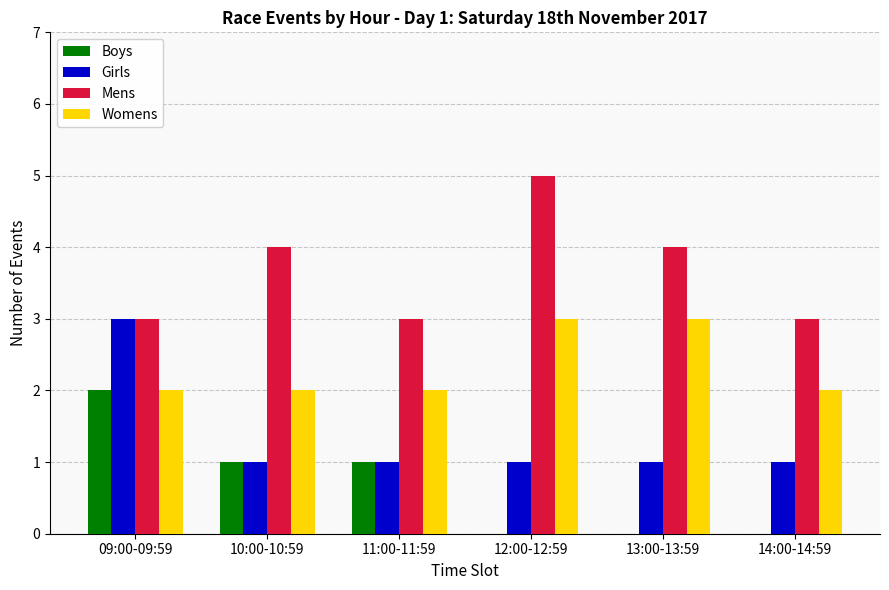

Is it true that Girls equals 1 at 11:00-11:59?

True